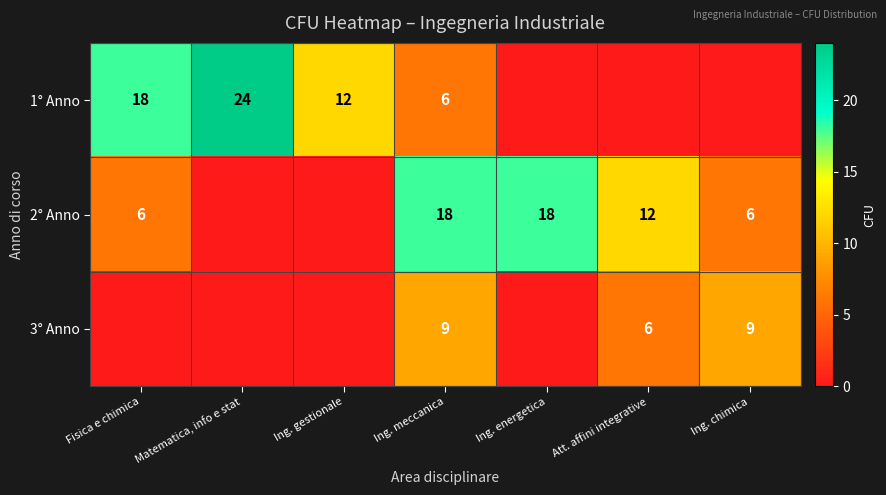

What is the spread (max minus min) of values at Ing. meccanica?

12